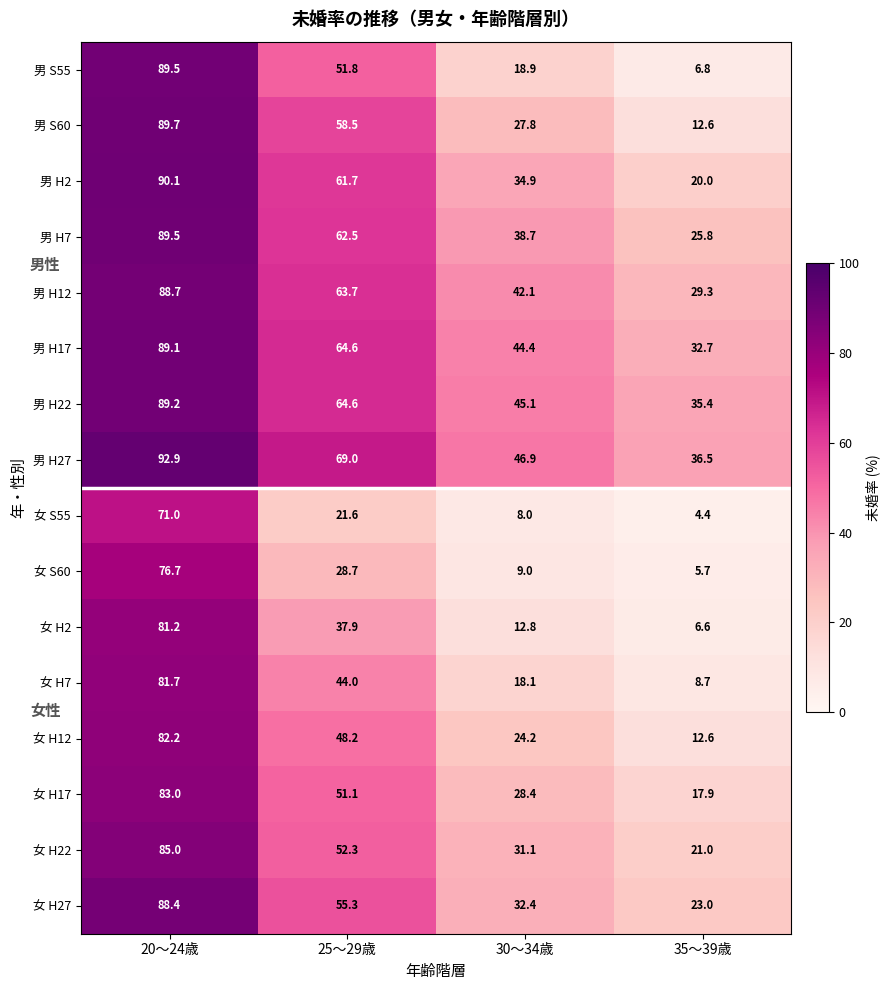

Which category has the highest value across all series?

20～24歳